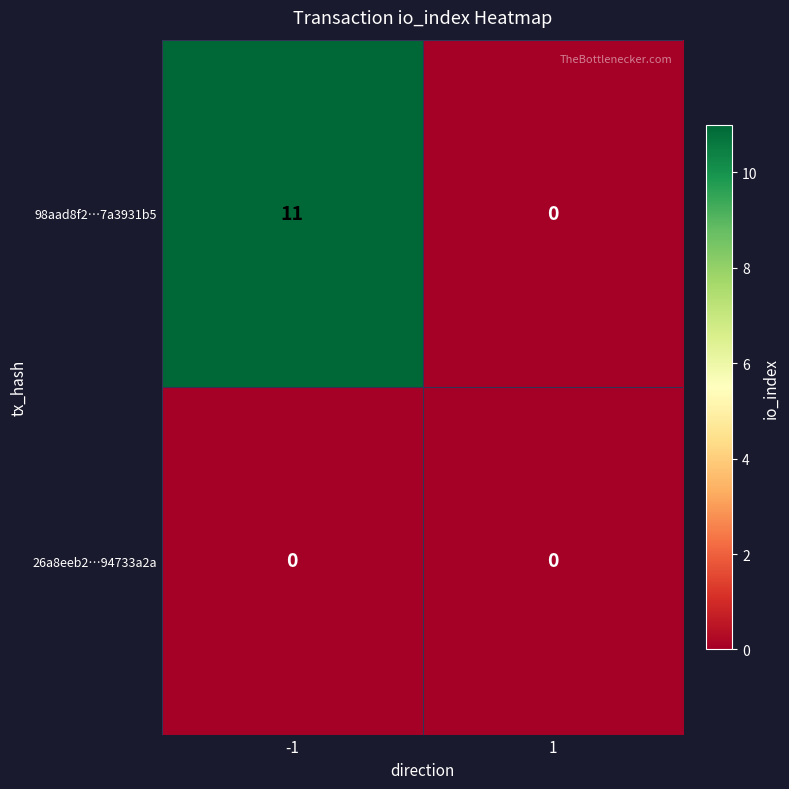

At how many categories does at least one series exceed 4?

1